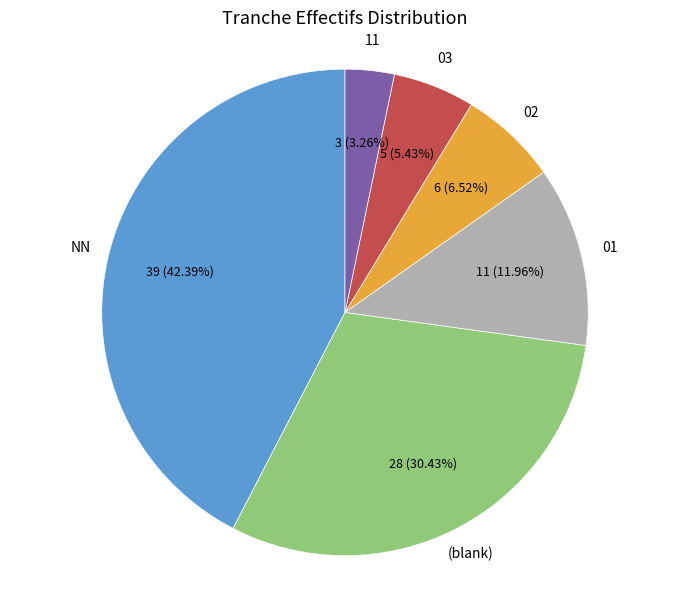

How many slices are in this pie chart?

6